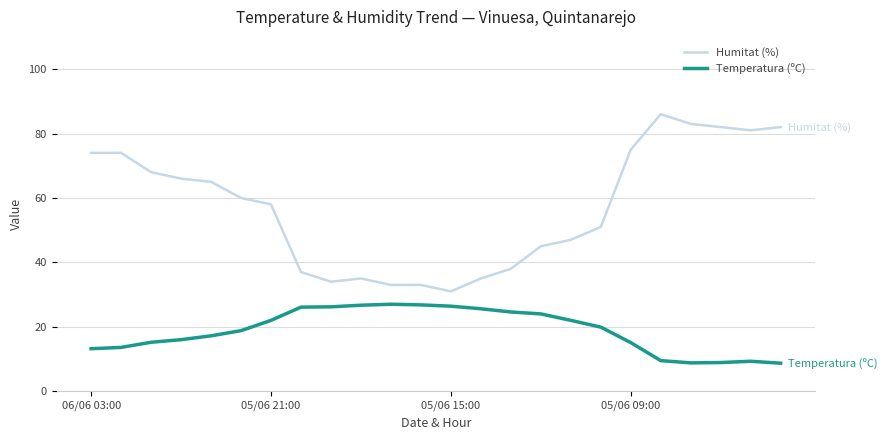

At how many categories does at least one series exceed 32?

23